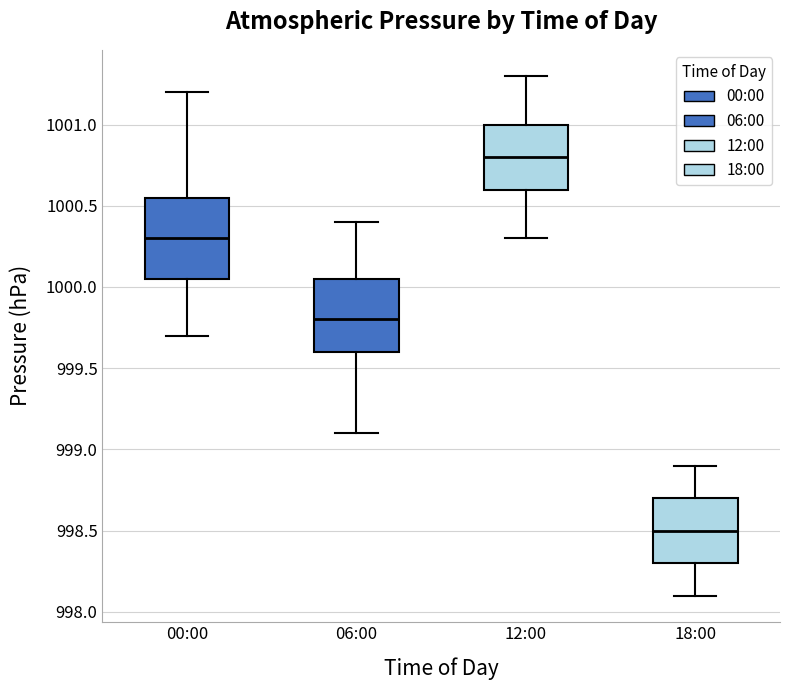

Which box has the highest median line?

12:00